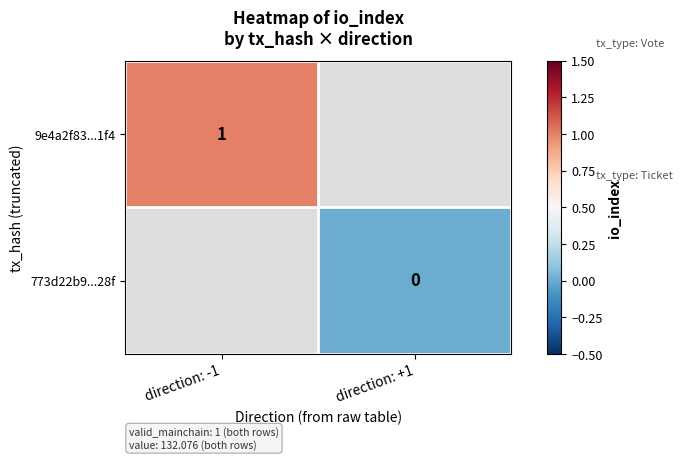

How many distinct data groups are displayed?

2